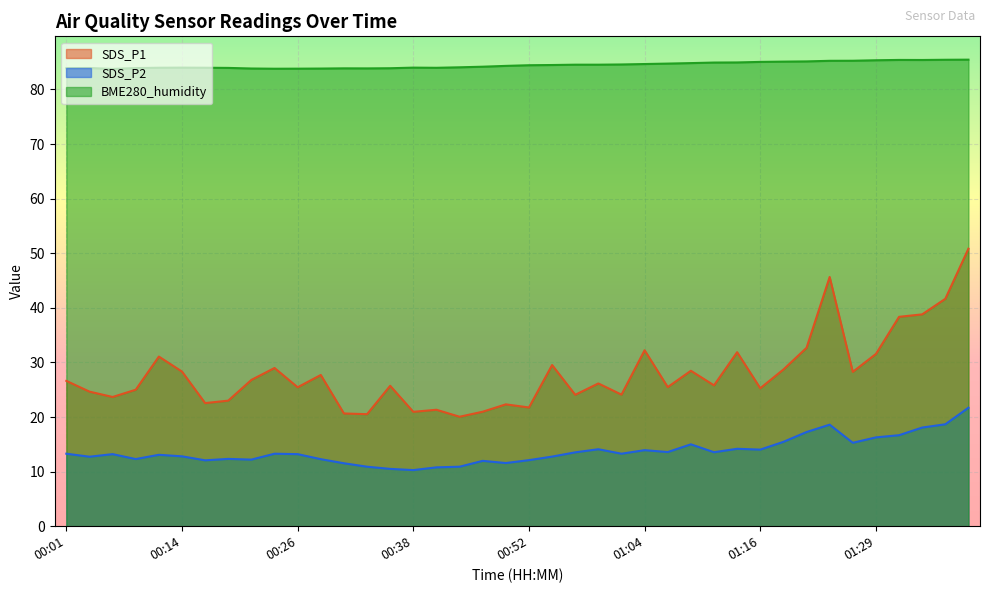

The value of SDS_P2 at 01:32 is 16.7. True or false?

True